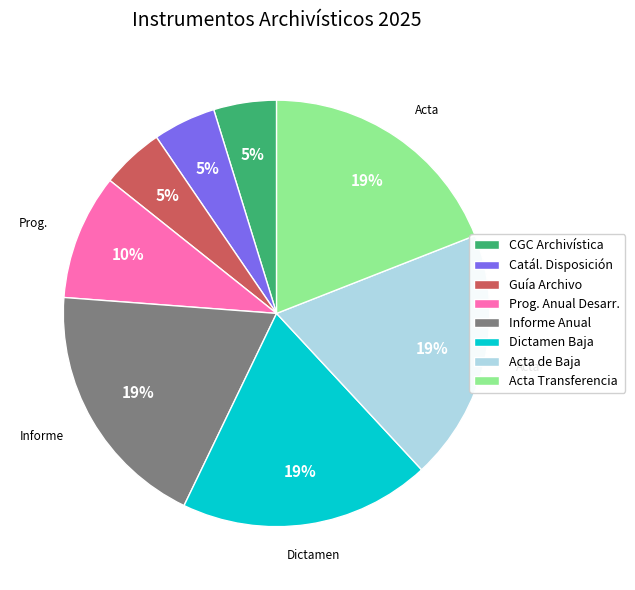

Count the number of slices in the pie.

8